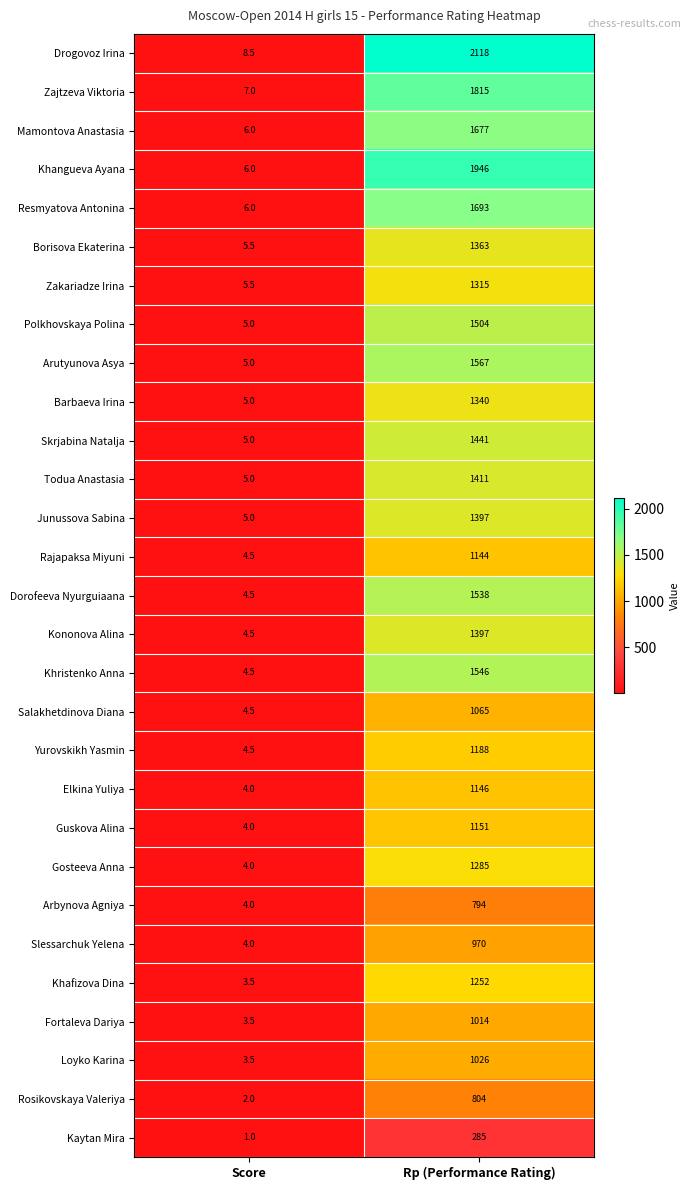

At which label is Khangueva Ayana closest to 976?

Score